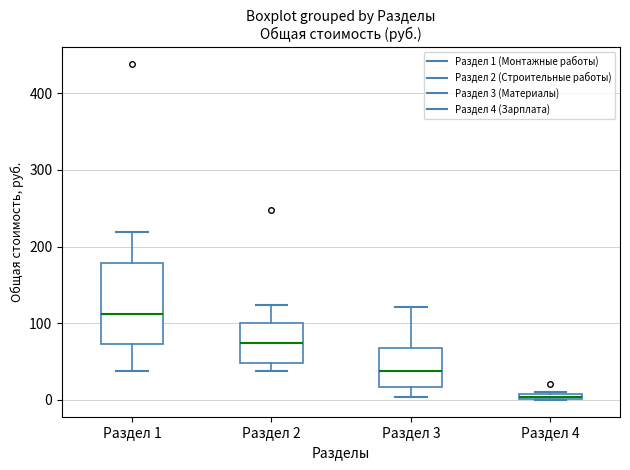

Which box's median line is the highest?

Раздел 1